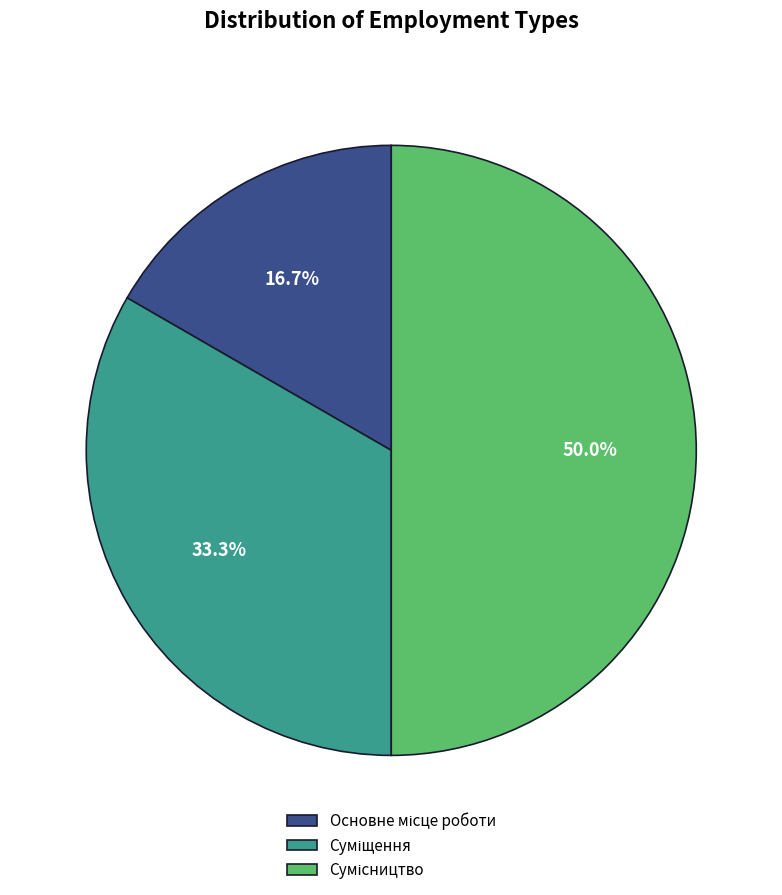

Rank the categories by value from highest to lowest.

Сумісництво, Суміщення, Основне місце роботи